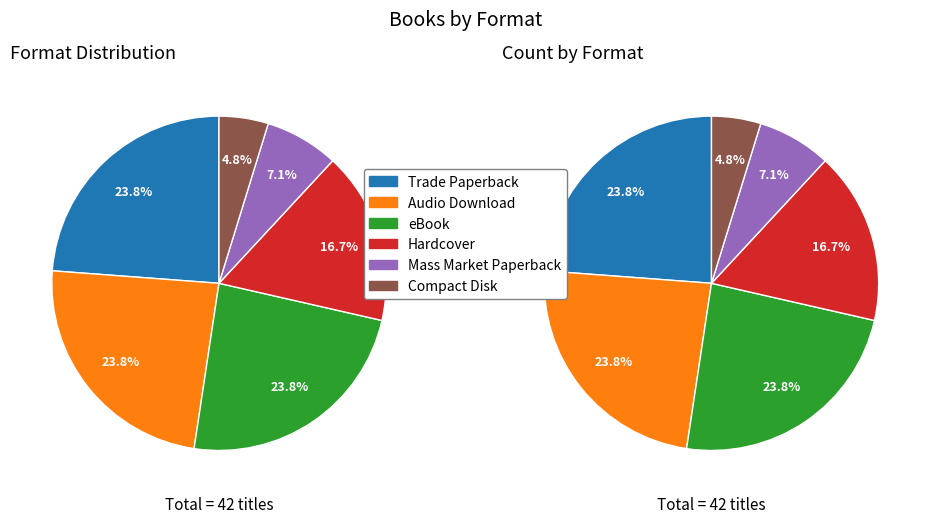

Combined, what portion of the pie is Audio Download and eBook?

47.6%